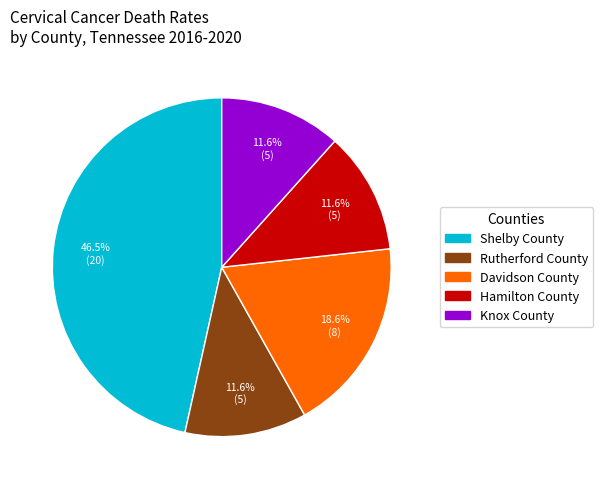

To the nearest percent, what is the combined percentage of Shelby County and Knox County?

58%